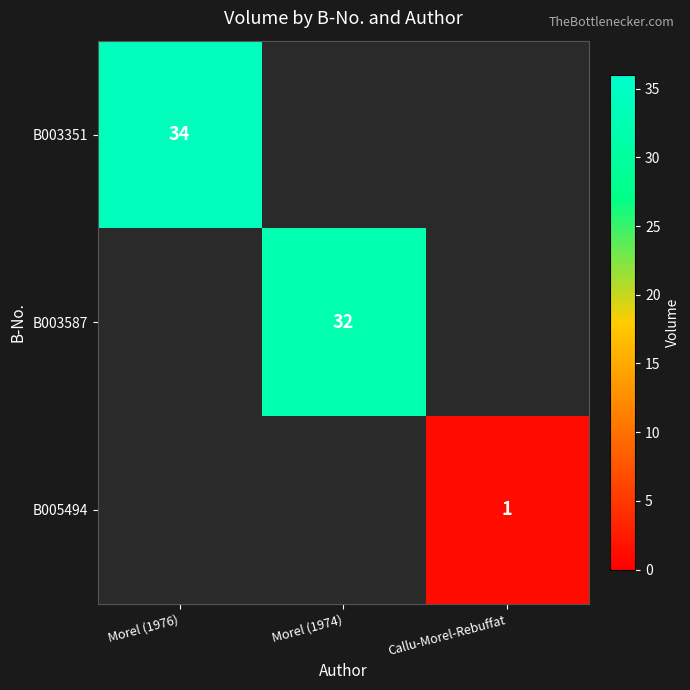

The value of B003351 at Morel (1976) is 34. True or false?

True